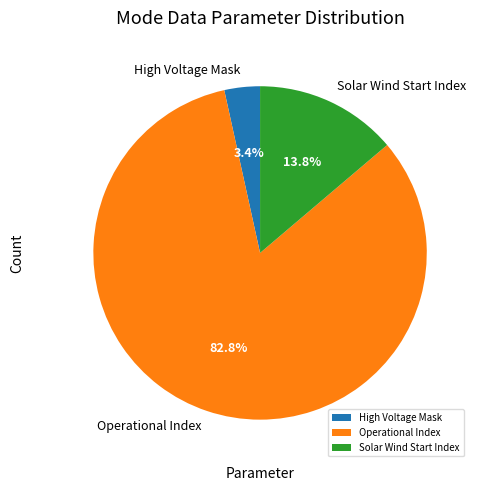

Which slice is the largest?

Operational Index